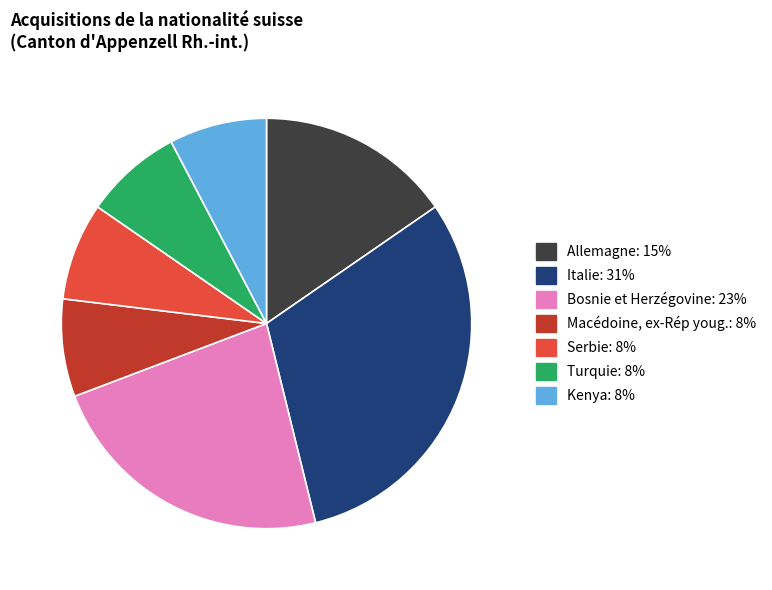

Which category has the biggest portion of the pie?

Italie